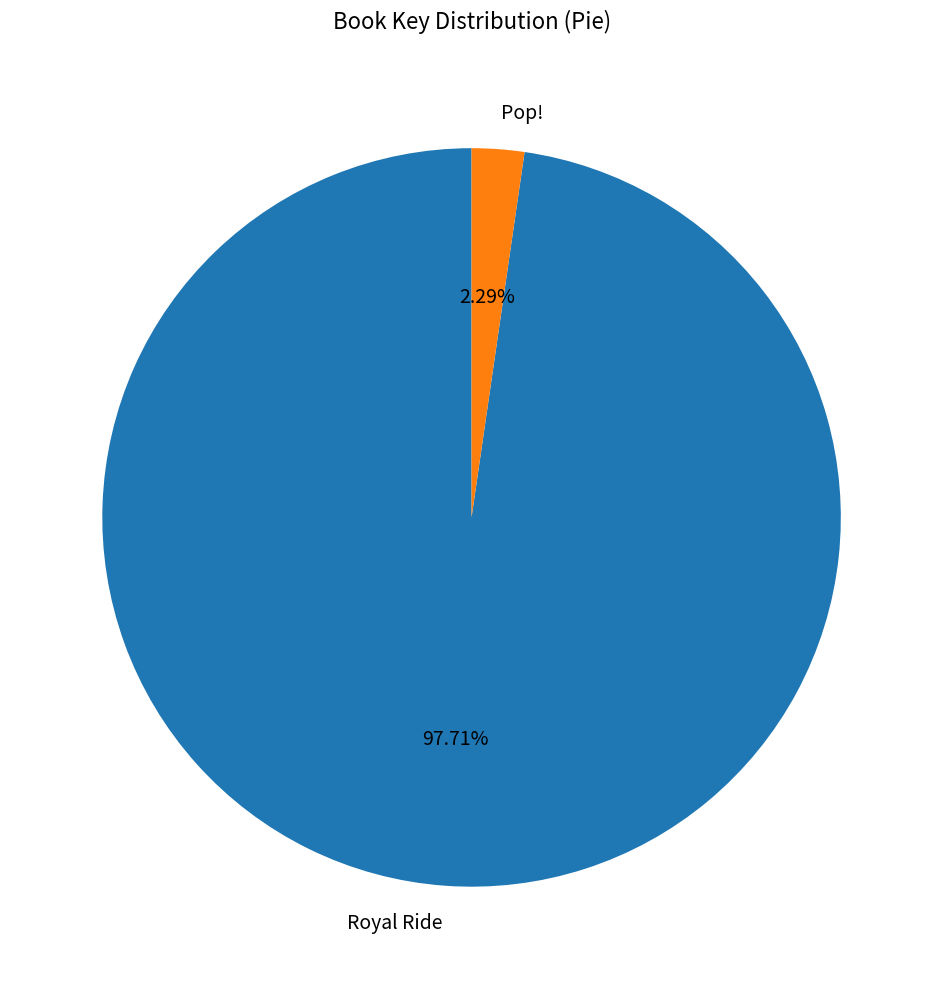

What is the largest slice in the pie chart?

Royal Ride